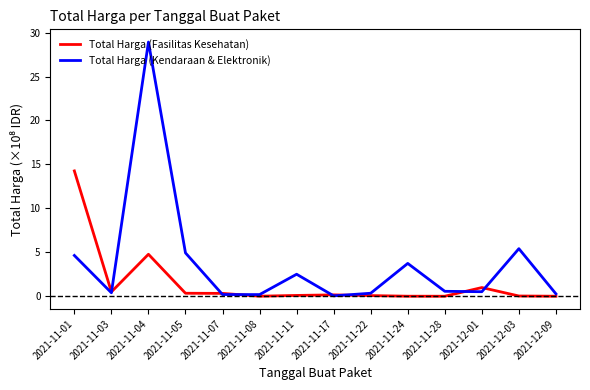

What is the total value across all series at 2021-12-03?

5.4